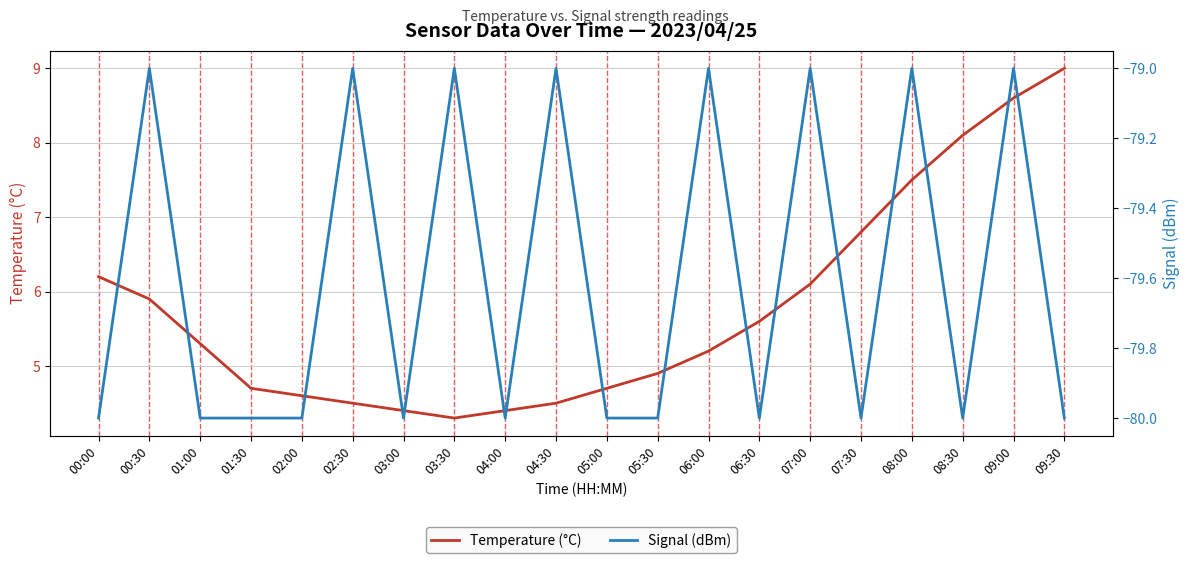

Does the chart have visible grid lines?

Yes